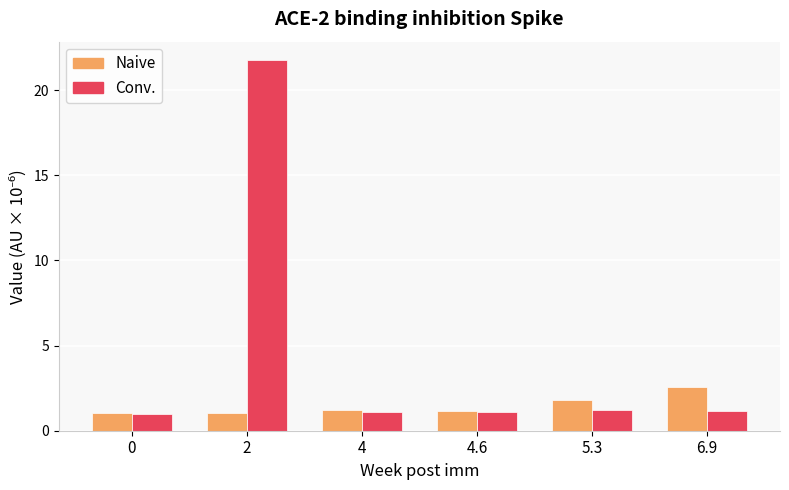

What position from the right is 6.9?

1